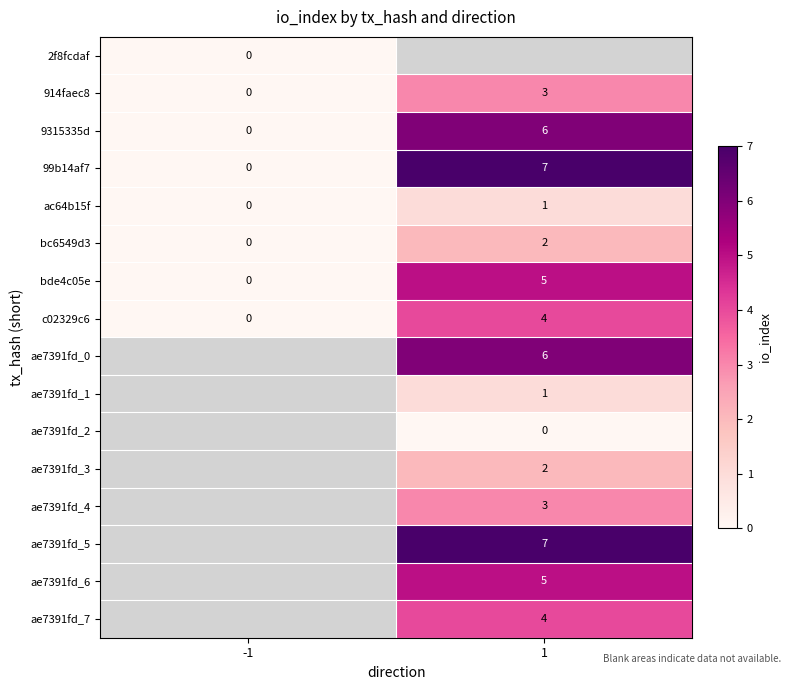

At which label does bc6549d3 reach its minimum?

-1